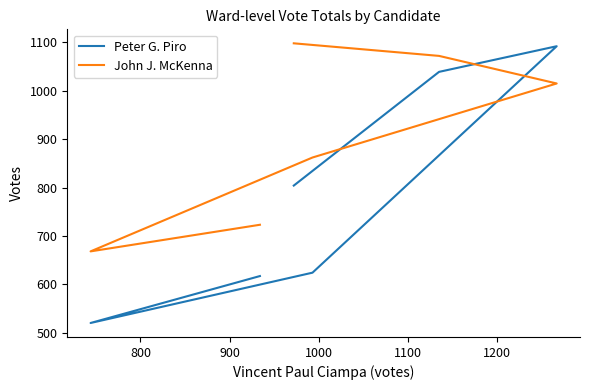

How many times do Peter G. Piro and John J. McKenna cross each other?

2